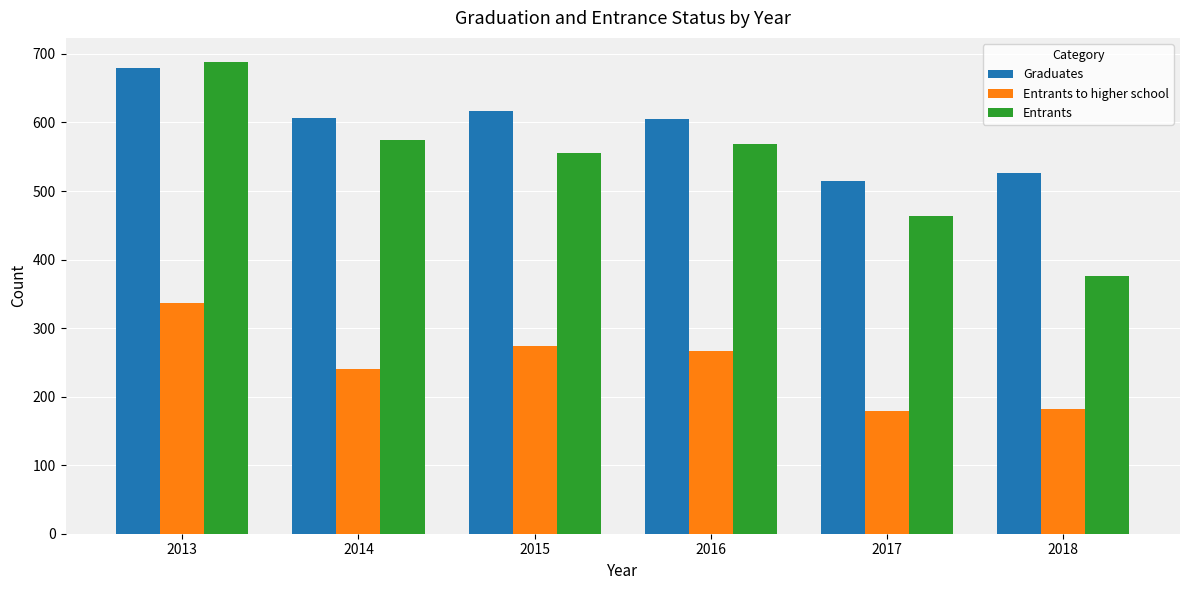

What is the smallest value displayed?

179